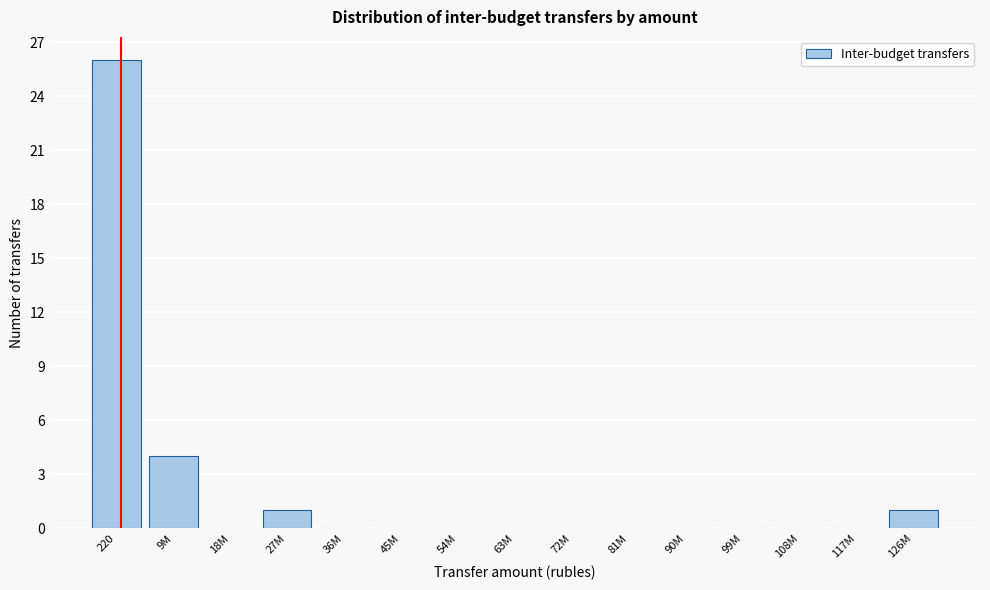

Reading left to right, what are all the values shown in this chart?

220=26	9M=4	18M=0	27M=1	36M=0	45M=0	54M=0	63M=0	72M=0	81M=0	90M=0	99M=0	108M=0	117M=0	126M=1